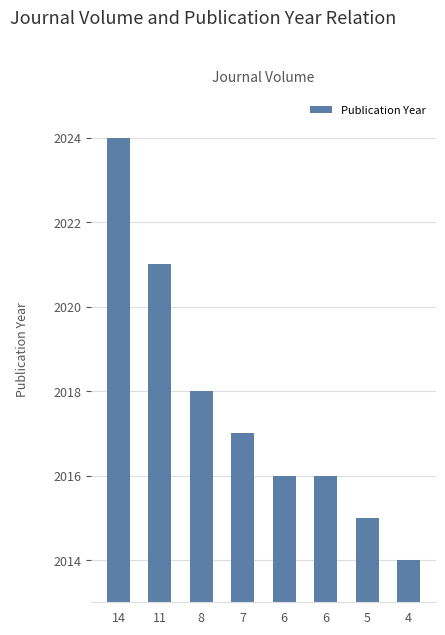

How many bars are there in total?

8